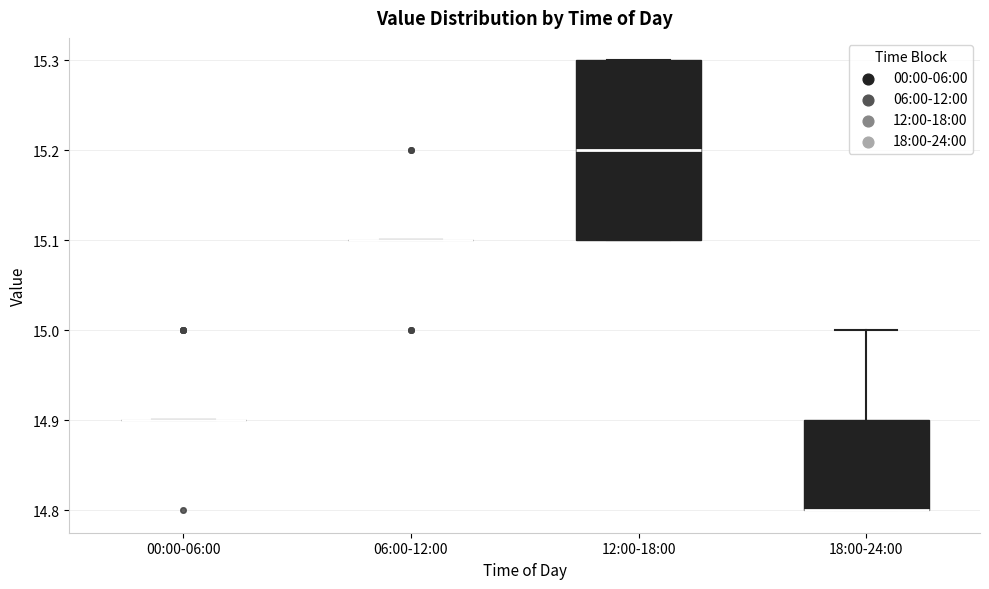

Reading left to right, read every box against the y-axis: the position of its median line, the range the box covers, and the ends of its whiskers. The values are not printed on the chart, so give them approximately, as read against the axis.

00:00-06:00: box collapsed to a line at 14.9, whiskers 14.9 to 14.9
06:00-12:00: box collapsed to a line at 15.1, whiskers 15.1 to 15.1
12:00-18:00: median 15.2, box 15.1 to 15.3, whiskers 15.1 to 15.3
18:00-24:00: median 14.8 (drawn on the box's lower edge), box 14.8 to 14.9, whiskers 14.8 to 15.0